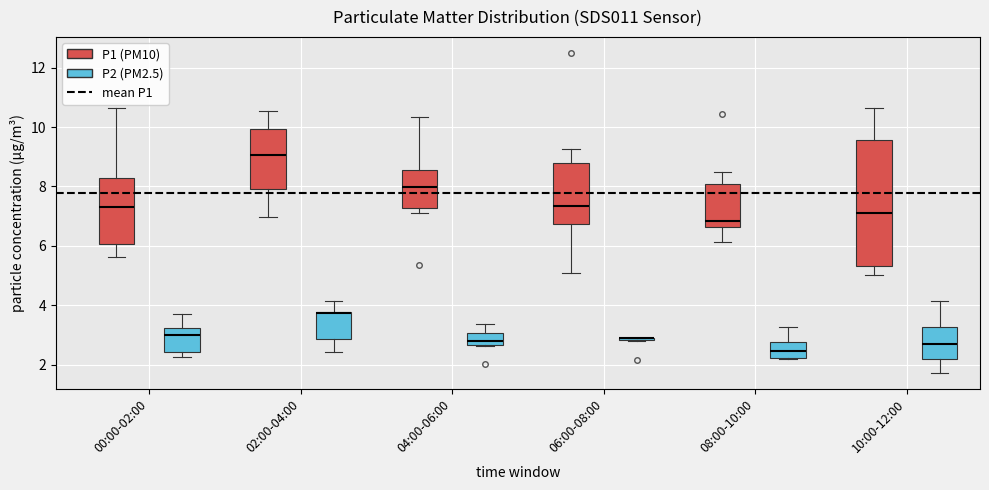

Reading left to right, read every box against the y-axis: the position of its median line, the range the box covers, and the ends of its whiskers. The values are not printed on the chart, so give them approximately, as read against the axis.

00:00-02:00 (P1 (PM10)): median 7.4, box 6.0 to 8.2, whiskers 5.6 to 10.6
00:00-02:00 (P2 (PM2.5)): median 3.0, box 2.4 to 3.2, whiskers 2.2 to 3.8
02:00-04:00 (P1 (PM10)): median 9.0, box 7.8 to 10.0, whiskers 7.0 to 10.6
02:00-04:00 (P2 (PM2.5)): median 3.8 (drawn on the box's upper edge), box 2.8 to 3.8, whiskers 2.4 to 4.2
04:00-06:00 (P1 (PM10)): median 8.0, box 7.2 to 8.6, whiskers 7.2 (just below the box's lower edge) to 10.4
04:00-06:00 (P2 (PM2.5)): median 2.8, box 2.6 to 3.0, whiskers 2.6 to 3.4
06:00-08:00 (P1 (PM10)): median 7.4, box 6.8 to 8.8, whiskers 5.0 to 9.2
06:00-08:00 (P2 (PM2.5)): box collapsed to a line at 2.8, whiskers 2.8 to 3.0
08:00-10:00 (P1 (PM10)): median 6.8, box 6.6 to 8.0, whiskers 6.2 to 8.4
08:00-10:00 (P2 (PM2.5)): median 2.4, box 2.2 to 2.8, whiskers 2.2 to 3.2
10:00-12:00 (P1 (PM10)): median 7.2, box 5.4 to 9.6, whiskers 5.0 to 10.6
10:00-12:00 (P2 (PM2.5)): median 2.8, box 2.2 to 3.2, whiskers 1.8 to 4.2